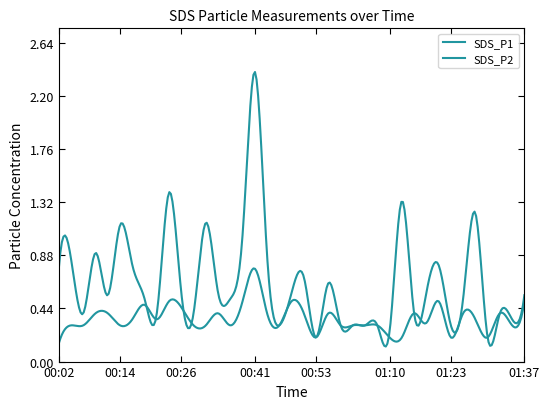

How many SDS_P2 values are between 0 and 1?

39